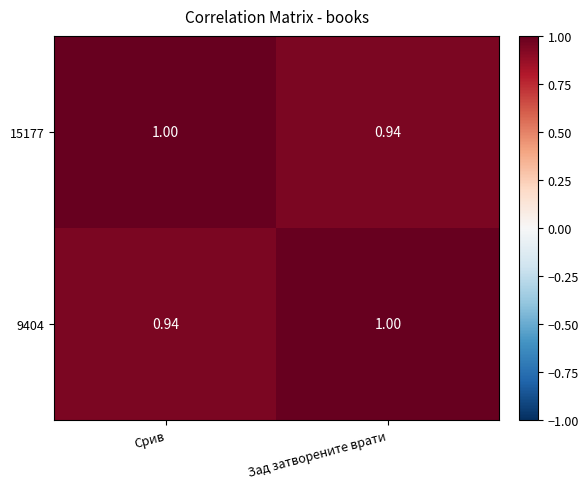

Which category has the highest value in the 15177 series?

Срив